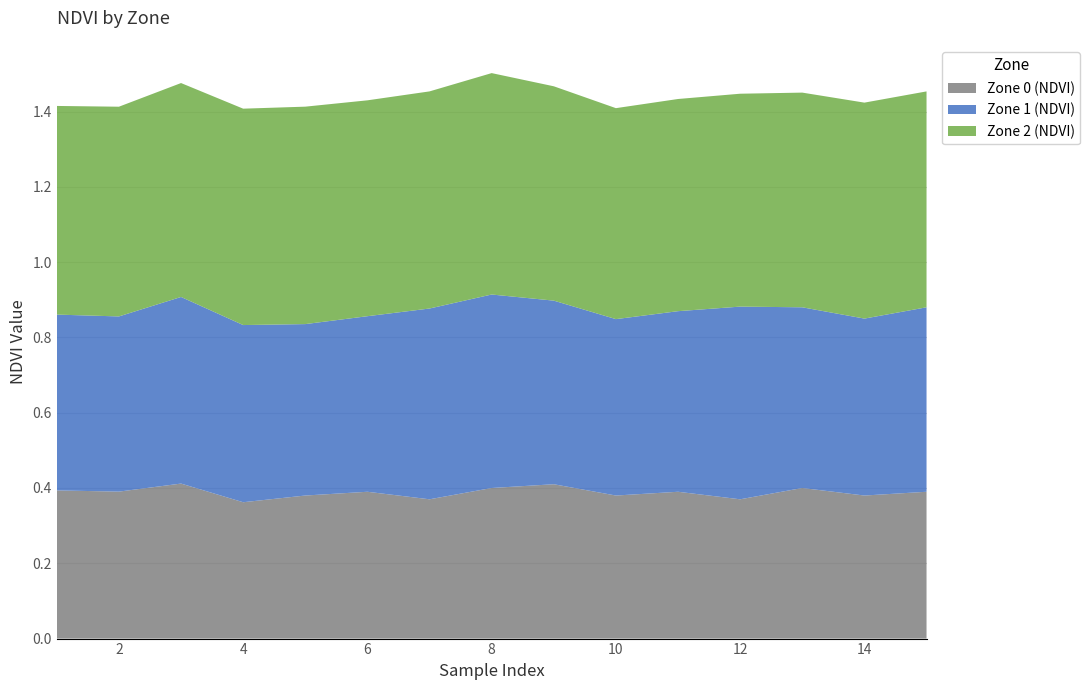

Reading right to left, extract all data points from this chart.

Zone 0 (NDVI): 0.4	0.4	0.4	0.4	0.4	0.4	0.4	0.4	0.4	0.4	0.4	0.4	0.4	0.4	0.4
Zone 1 (NDVI): 0.5	0.5	0.5	0.5	0.5	0.5	0.5	0.5	0.5	0.5	0.5	0.5	0.5	0.5	0.5
Zone 2 (NDVI): 0.6	0.6	0.6	0.6	0.6	0.6	0.6	0.6	0.6	0.6	0.6	0.6	0.6	0.6	0.6